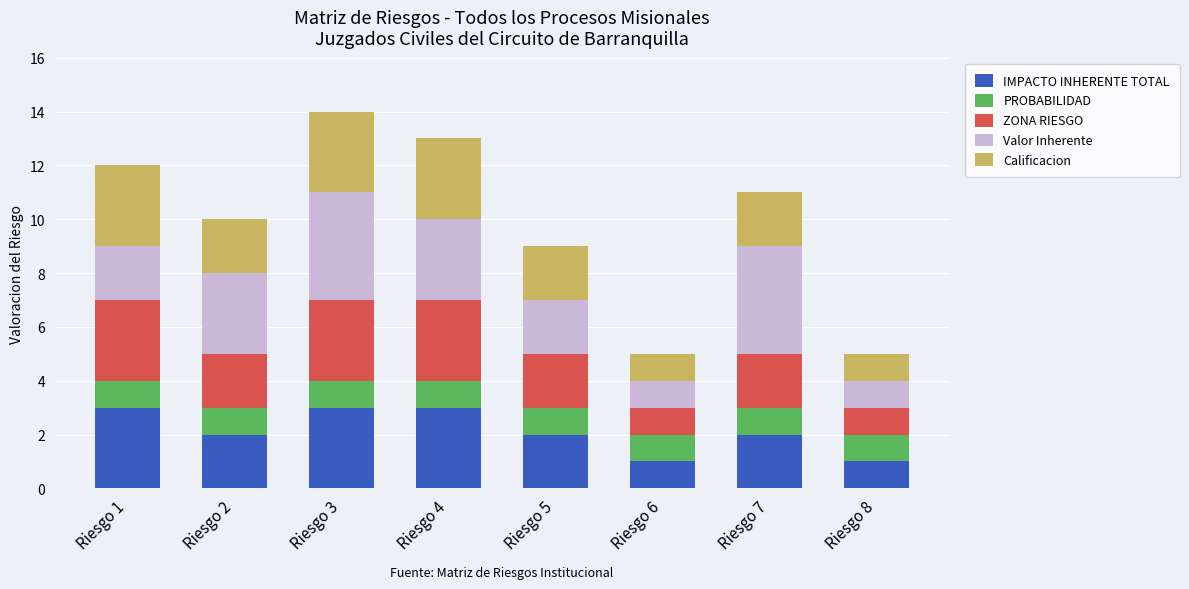

What is the sum of all IMPACTO INHERENTE TOTAL values?

17